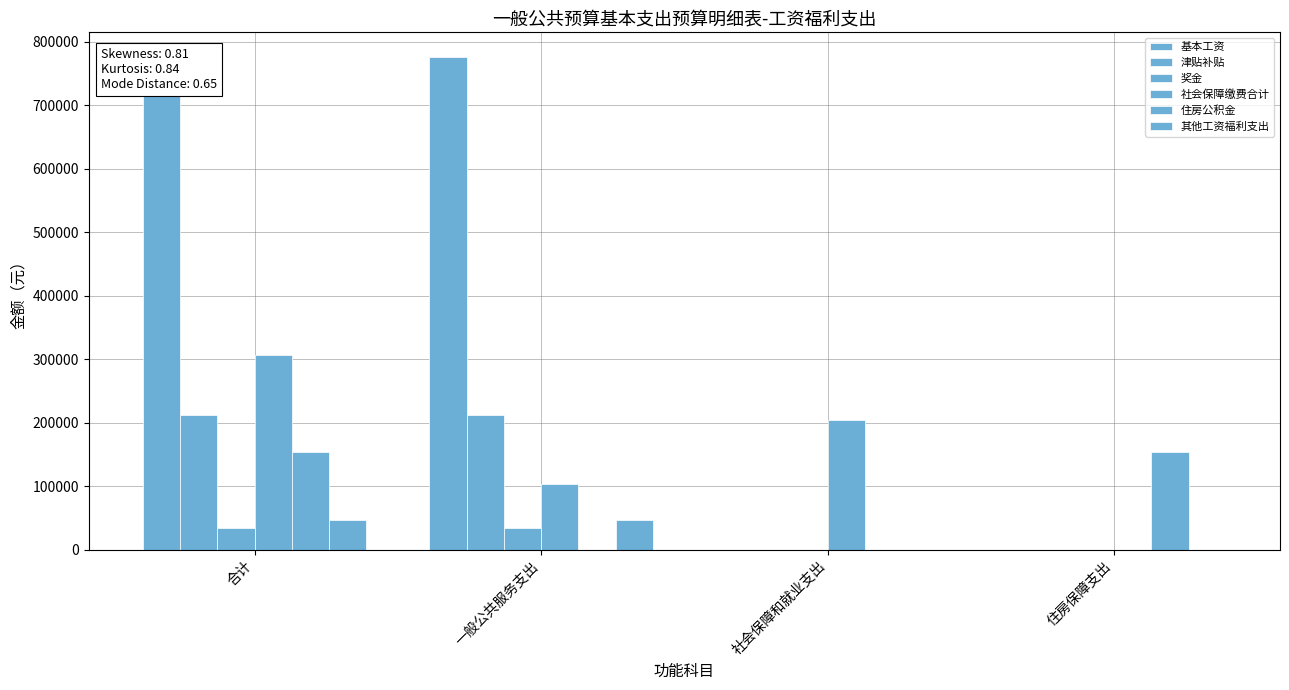

What is the greatest value displayed?

776052.0